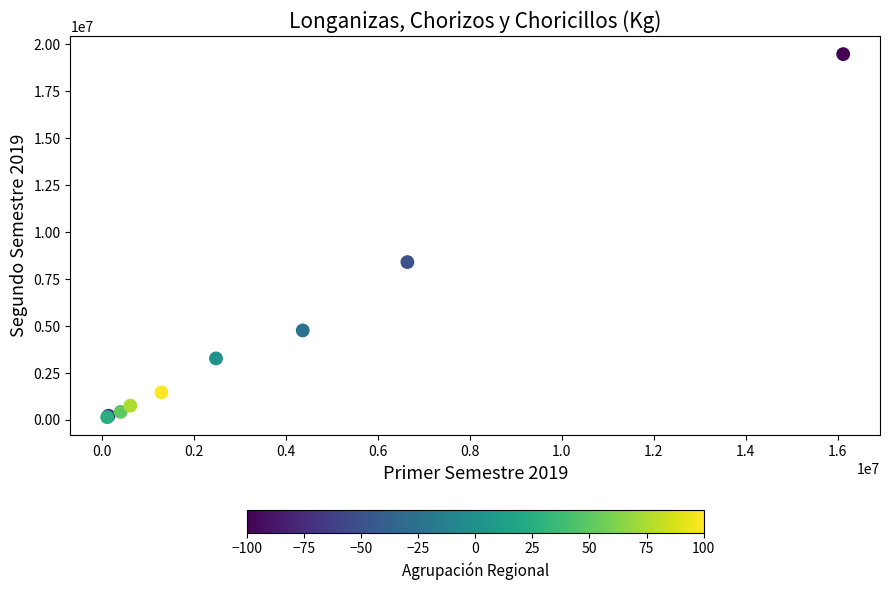

What Y value in the scatter plot is closest to 9816421?

8406831